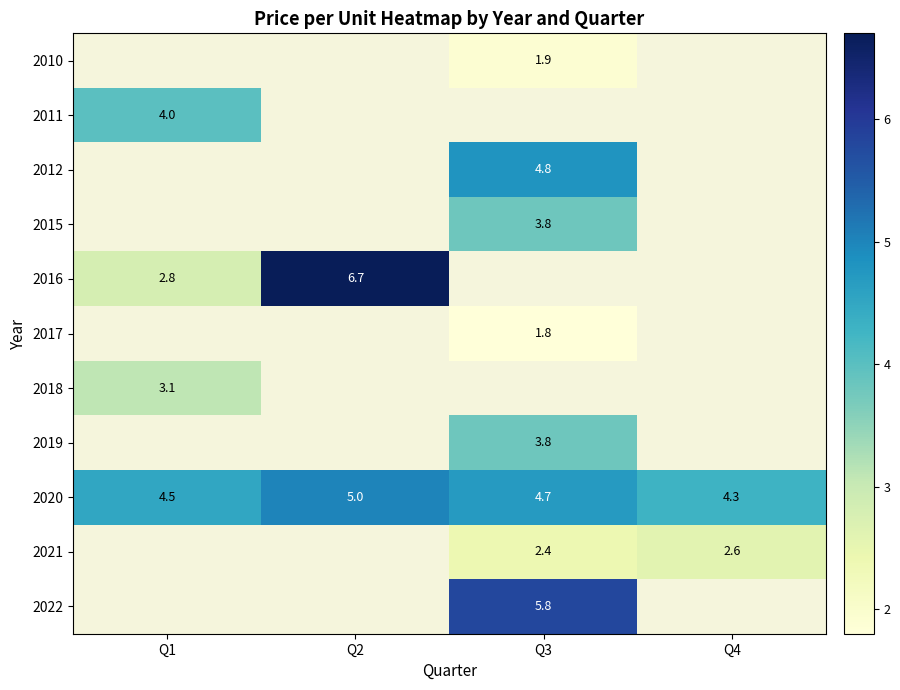

Is the value of 2021 at Q4 greater than the value of 2020 at Q2?

No